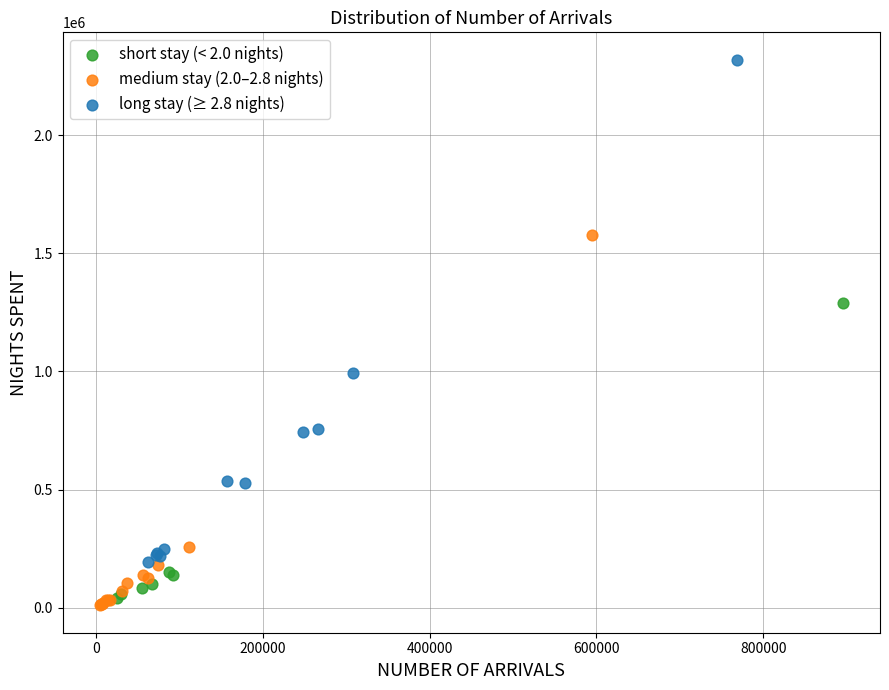

What are all the series names shown in the legend?

short stay (< 2.0 nights), medium stay (2.0–2.8 nights), long stay (≥ 2.8 nights)